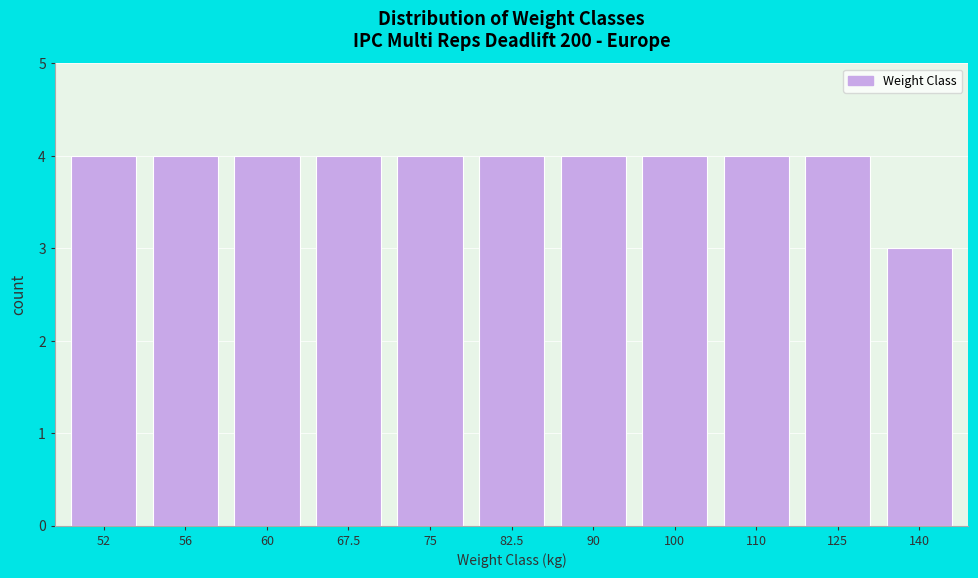

Reading right to left, extract all data points from this chart.

140=3	125=4	110=4	100=4	90=4	82.5=4	75=4	67.5=4	60=4	56=4	52=4